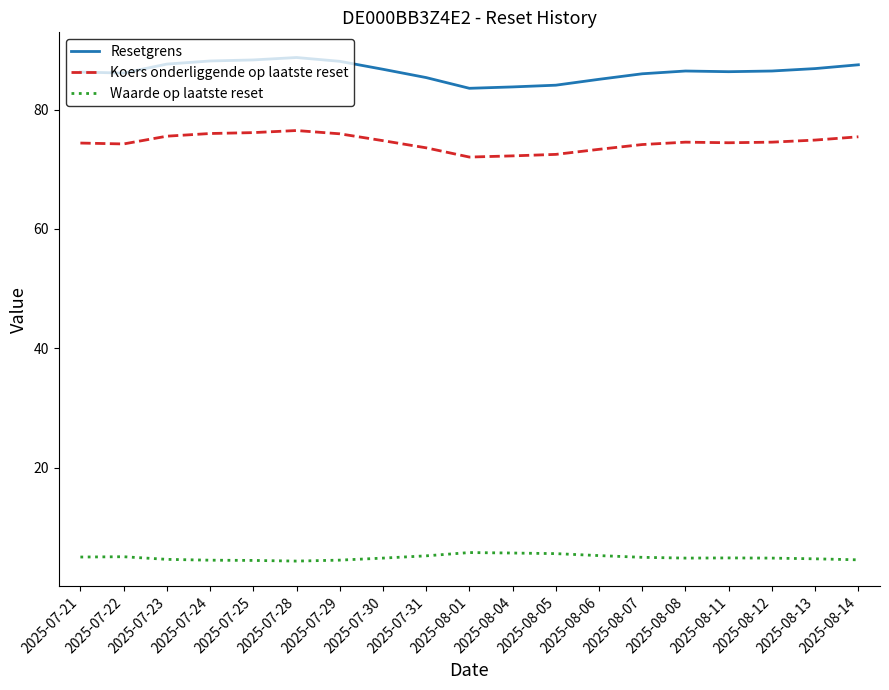

At how many categories does at least one series exceed 52?

19